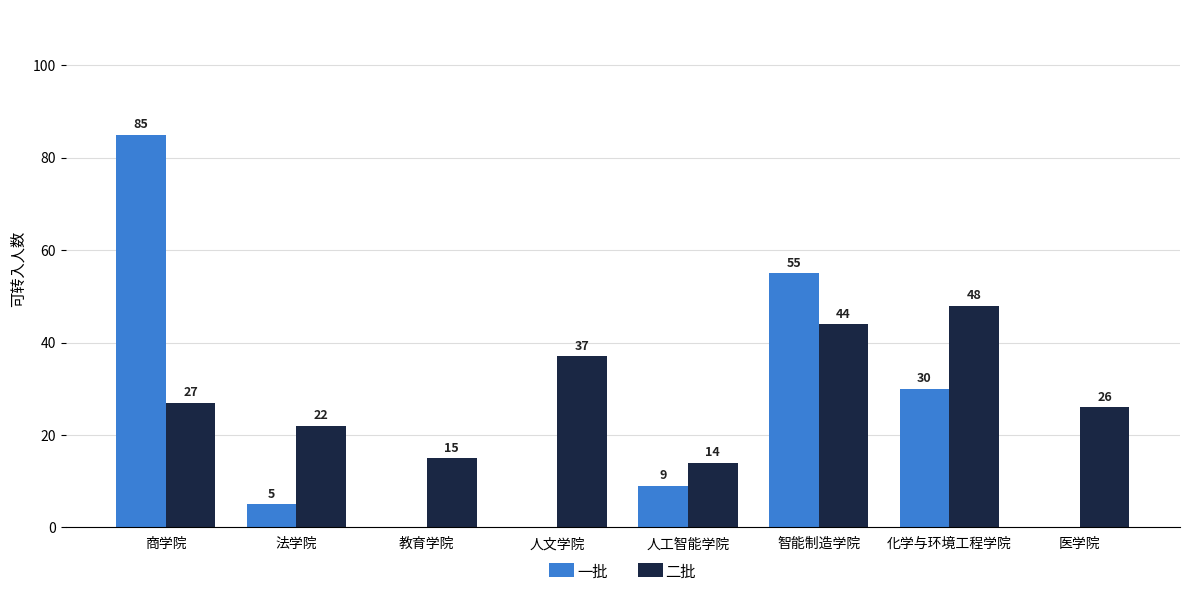

What is the sum of the 二批 values at 医学院 and 人工智能学院?

40